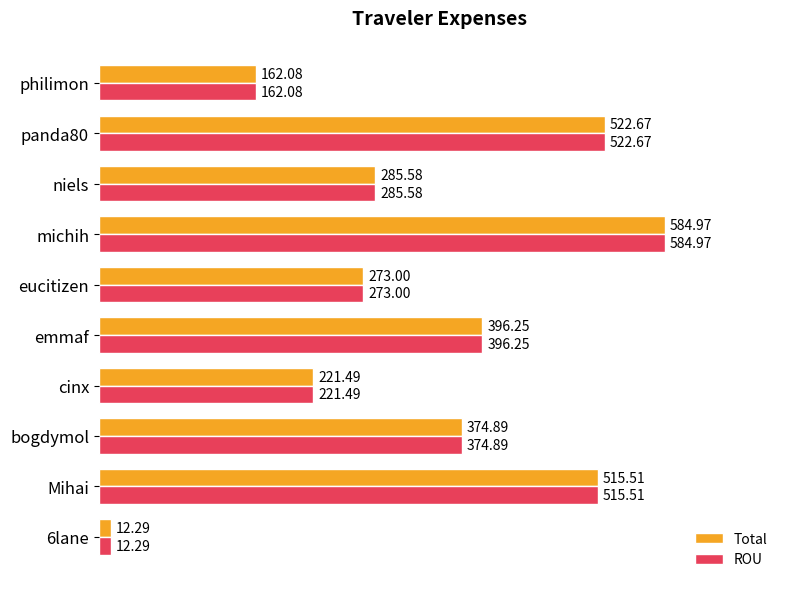

Rank the categories by Total value from lowest to highest.

6lane, philimon, cinx, eucitizen, niels, bogdymol, emmaf, Mihai, panda80, michih